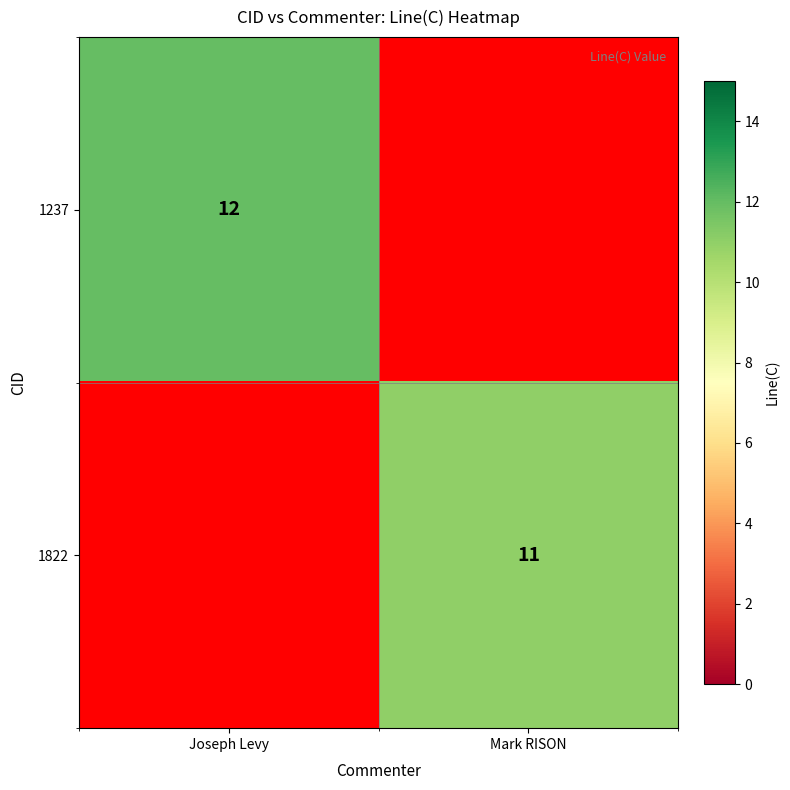

What is the maximum value shown in the chart?

12